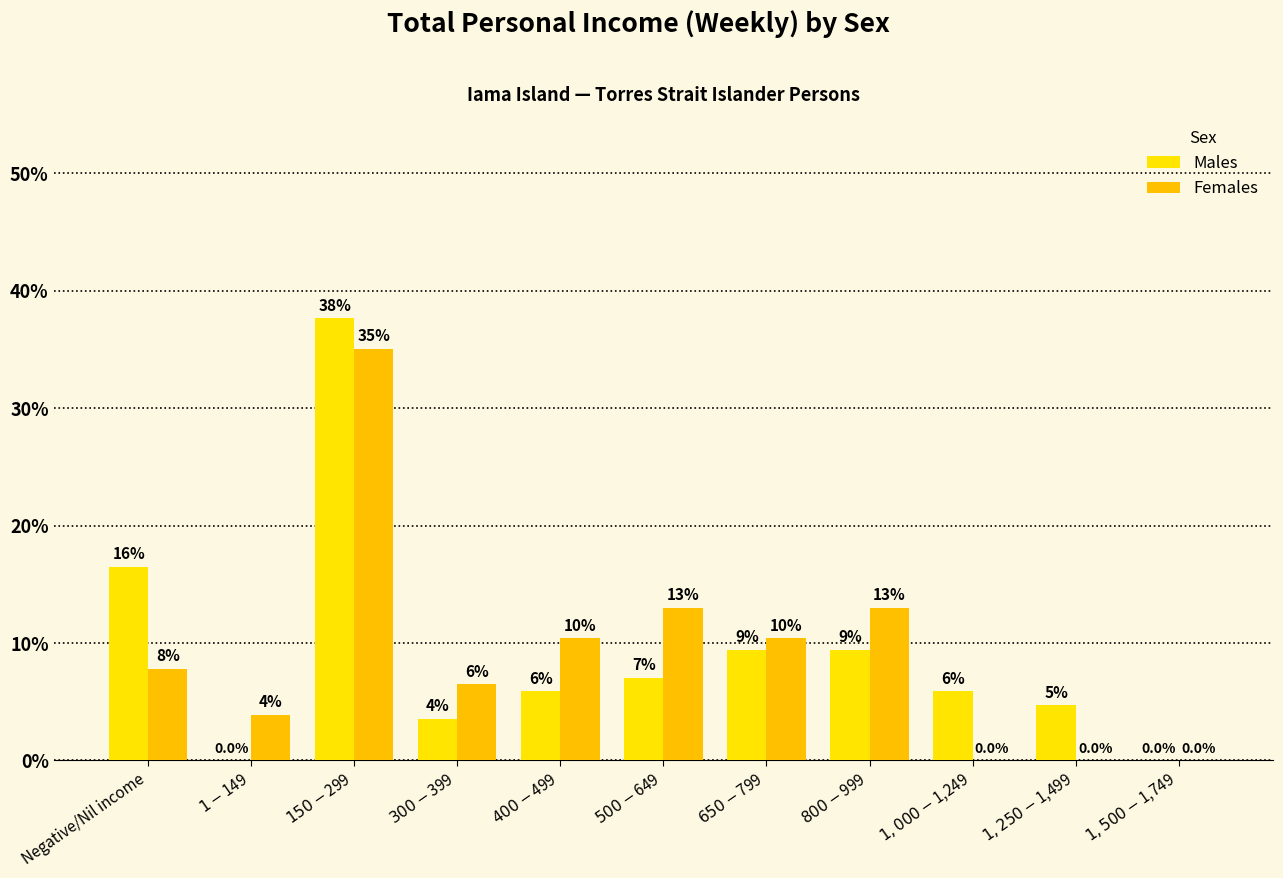

What is the total value across all series at $150-$299?

72.7